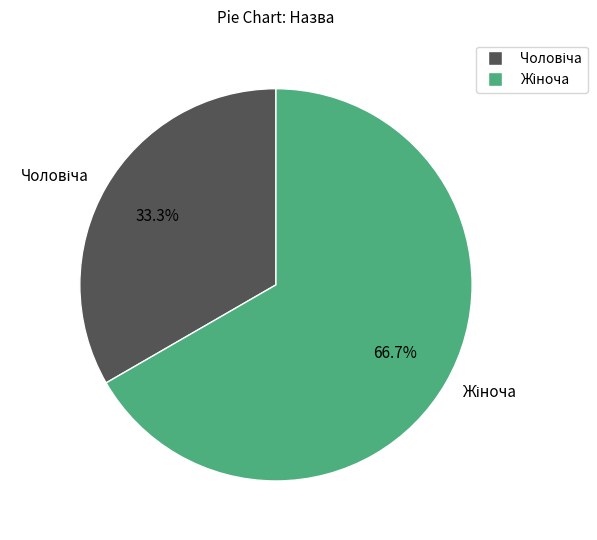

Is there any slice that represents more than half of the pie?

Yes